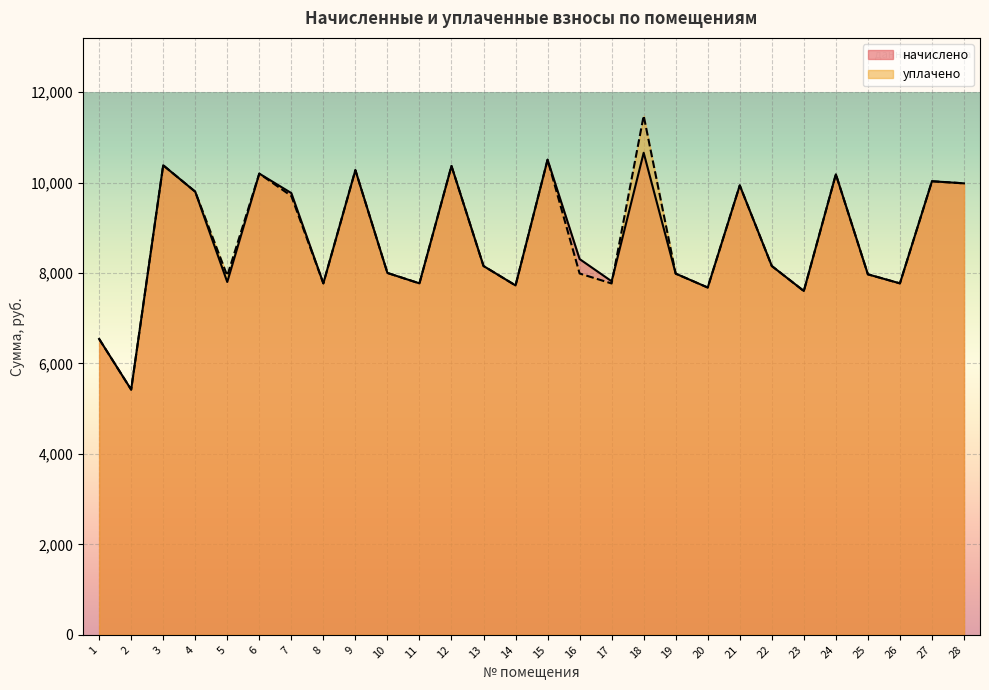

Does the chart display data point markers on the line(s)?

No